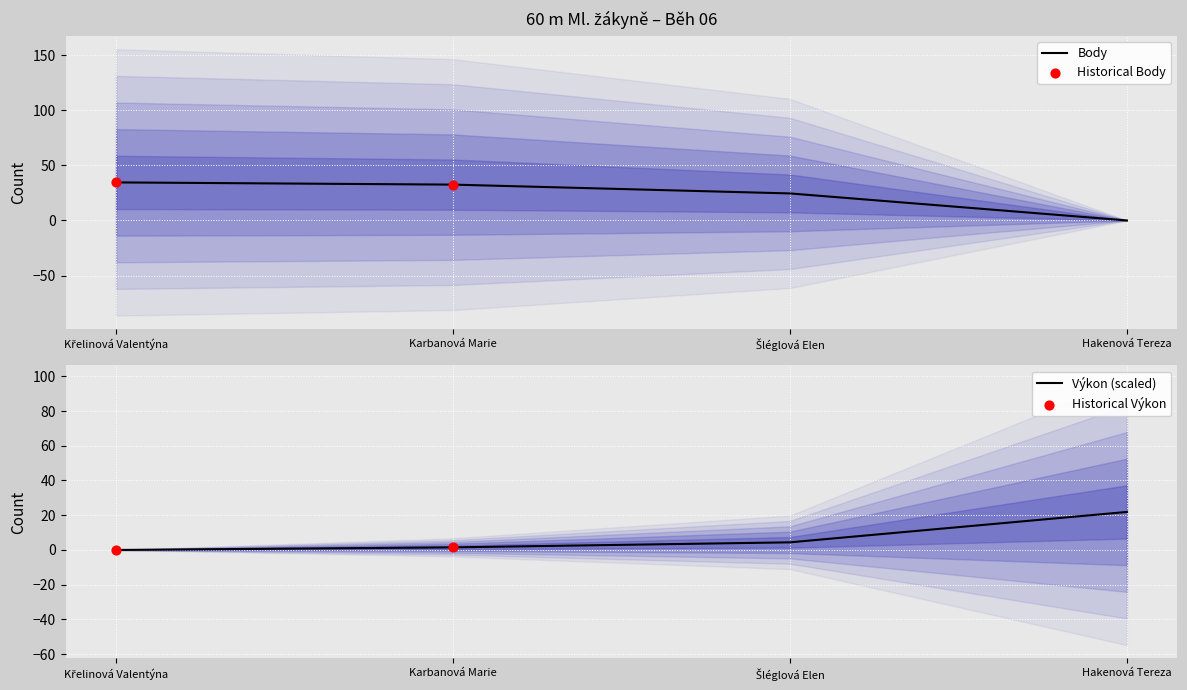

Which series reaches the maximum Y coordinate?

Body